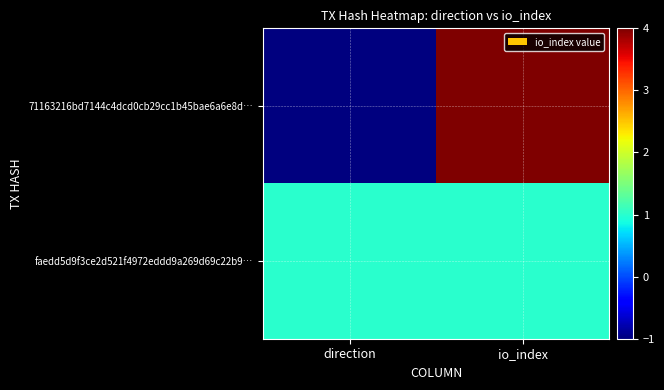

Reading left to right, what are all the values shown in this chart?

71163216bd7144c4dcd0cb29cc1b45bae6a6e8d…: direction=-1	io_index=4
faedd5d9f3ce2d521f4972eddd9a269d69c22b9…: direction=1	io_index=1